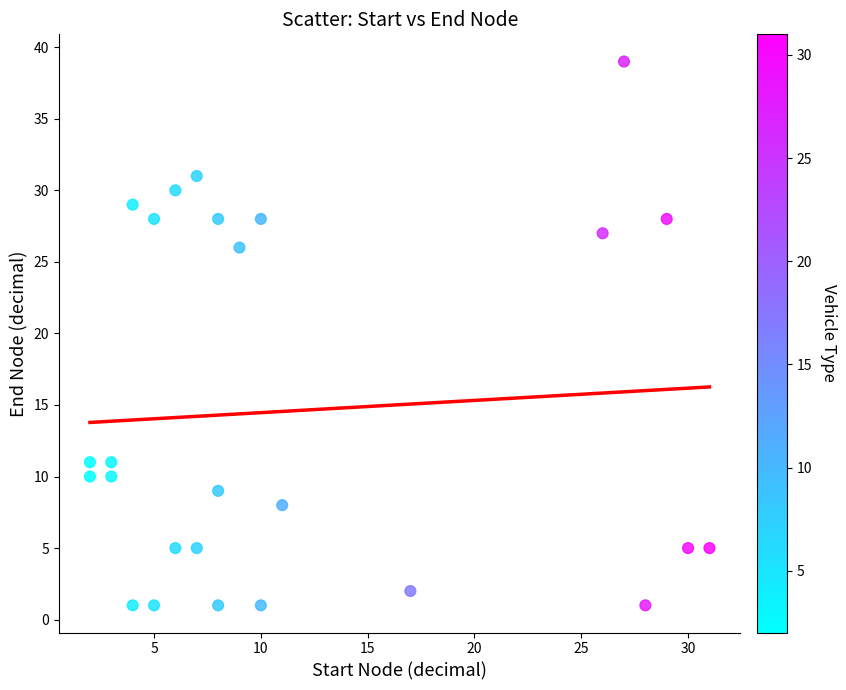

What is the range of Y values (max minus min)?

38